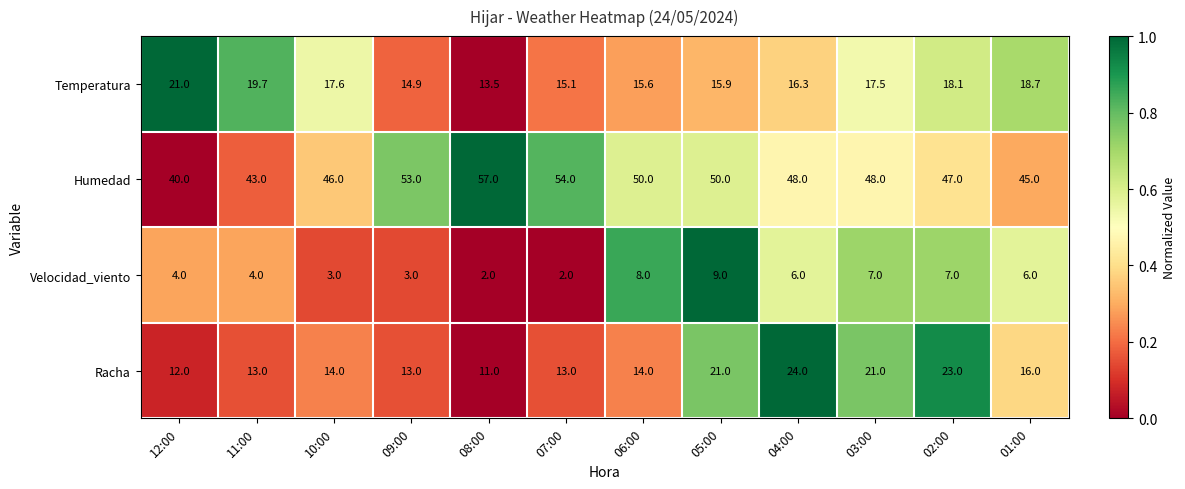

Read the Velocidad_viento value at 12:00.

4.0